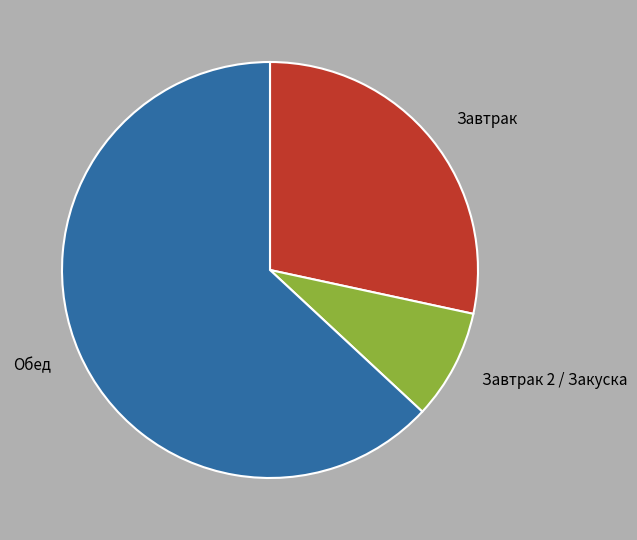

Between Завтрак and Завтрак 2 / Закуска, which is larger?

Завтрак